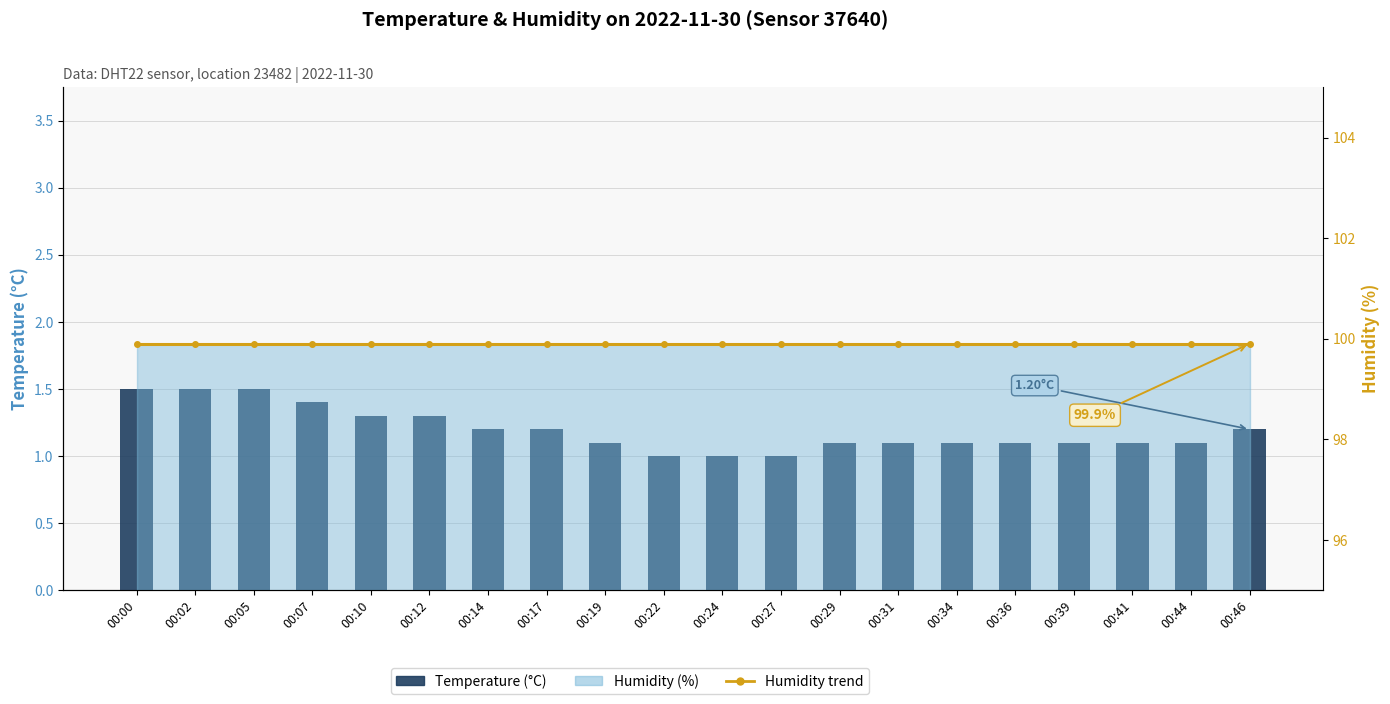

Between 00:02 and 00:31, which series saw the biggest shift?

Temperature (°C)